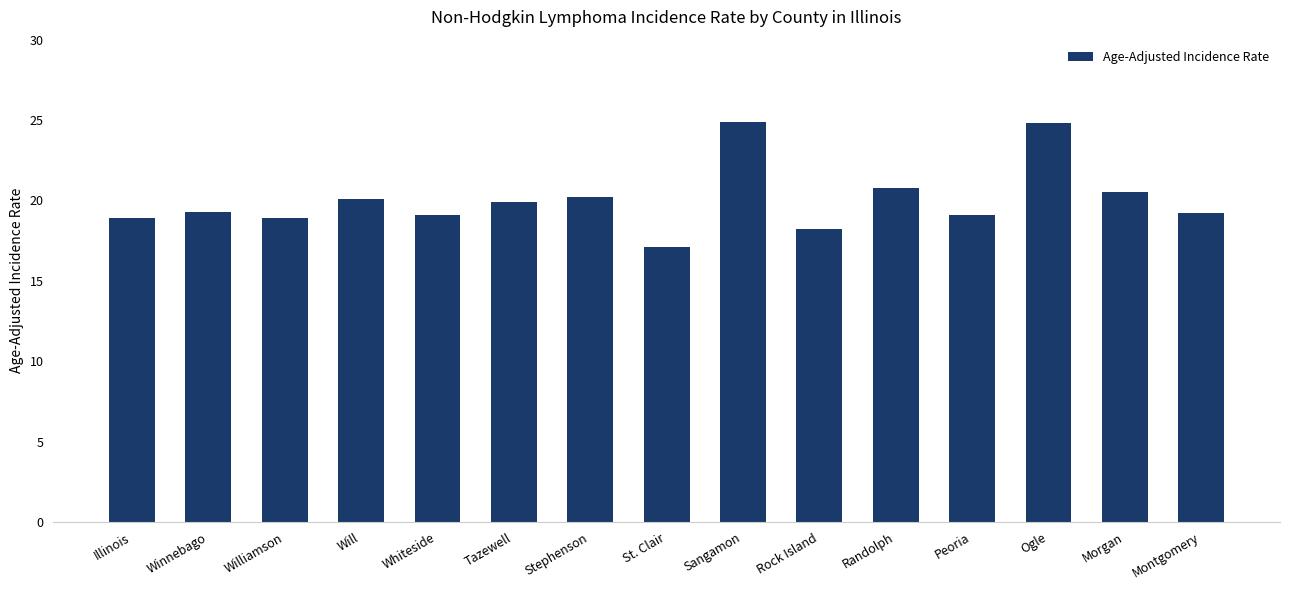

What is the minimum value shown in the chart?

17.1